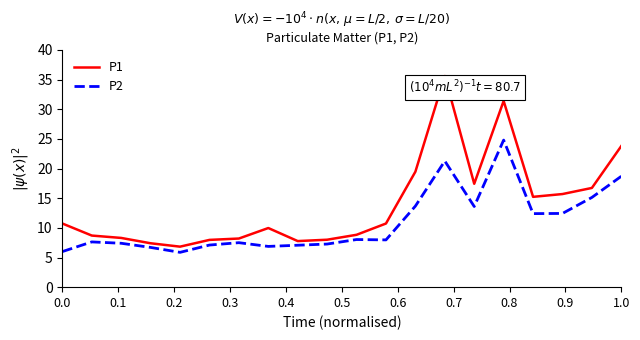

What is the average value of the P2 series?

10.9